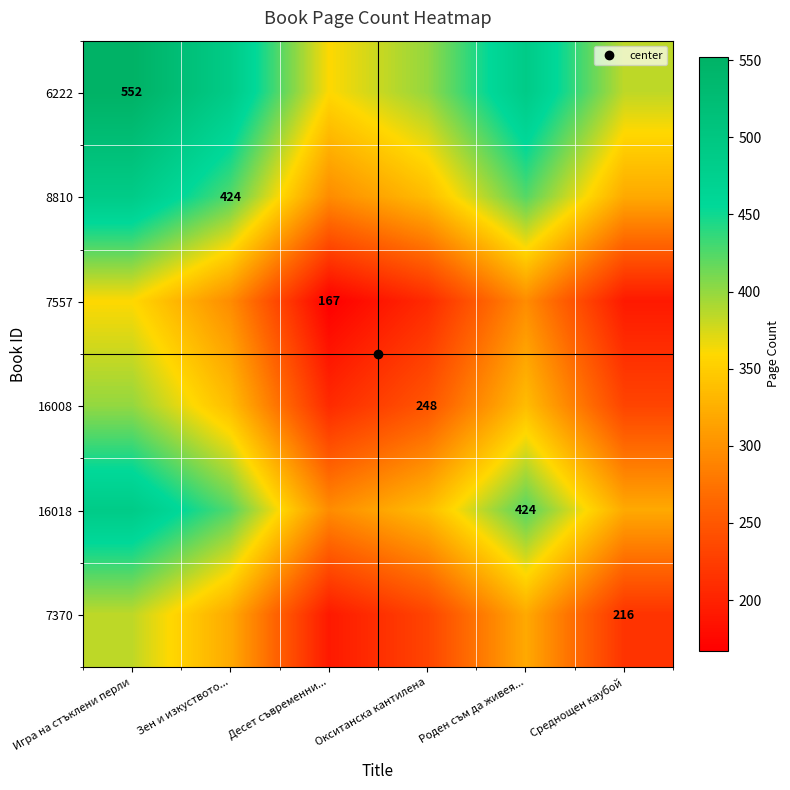

List the labels in order of 6222 value, largest first.

Игра на стъклени перли, Зен и изкуството..., Роден съм да живея..., Окситанска кантилена, Среднощен каубой, Десет съвременни...